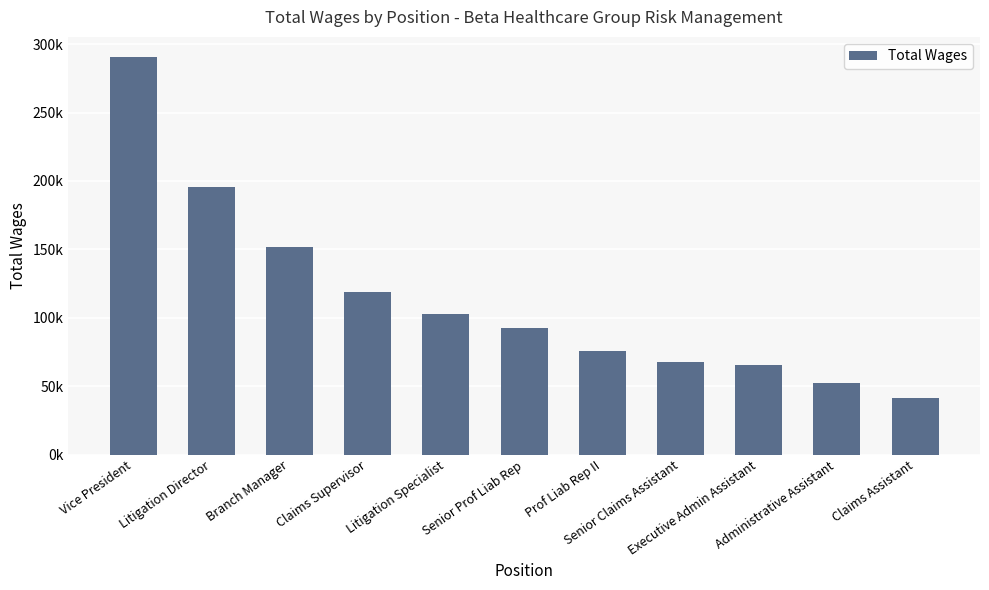

List the labels in order of value, smallest first.

Claims Assistant, Administrative Assistant, Executive Admin Assistant, Senior Claims Assistant, Prof Liab Rep II, Senior Prof Liab Rep, Litigation Specialist, Claims Supervisor, Branch Manager, Litigation Director, Vice President